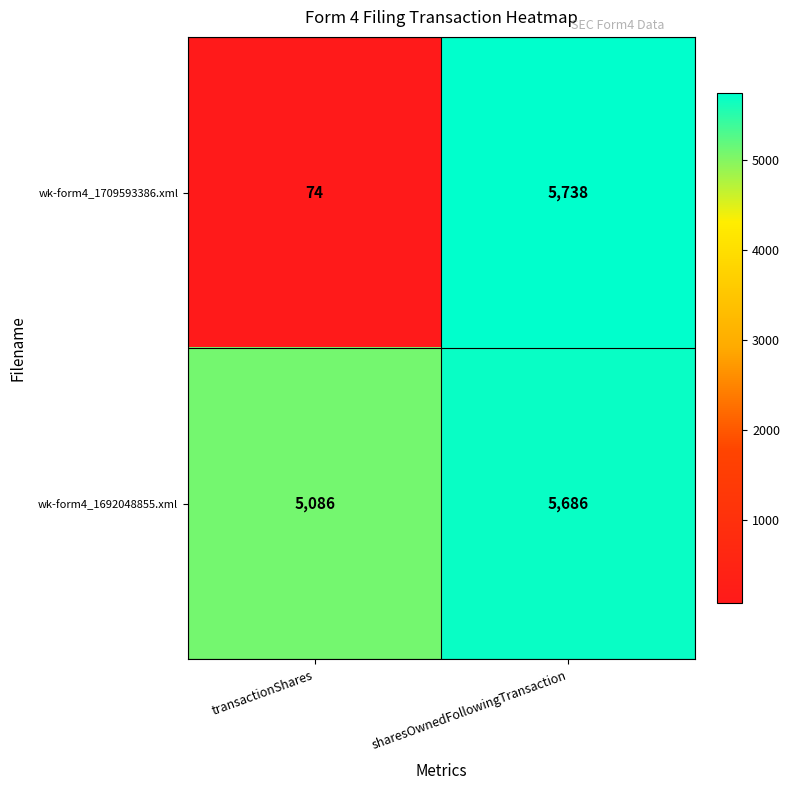

How many values in the wk-form4_1692048855.xml series are below 5686?

1